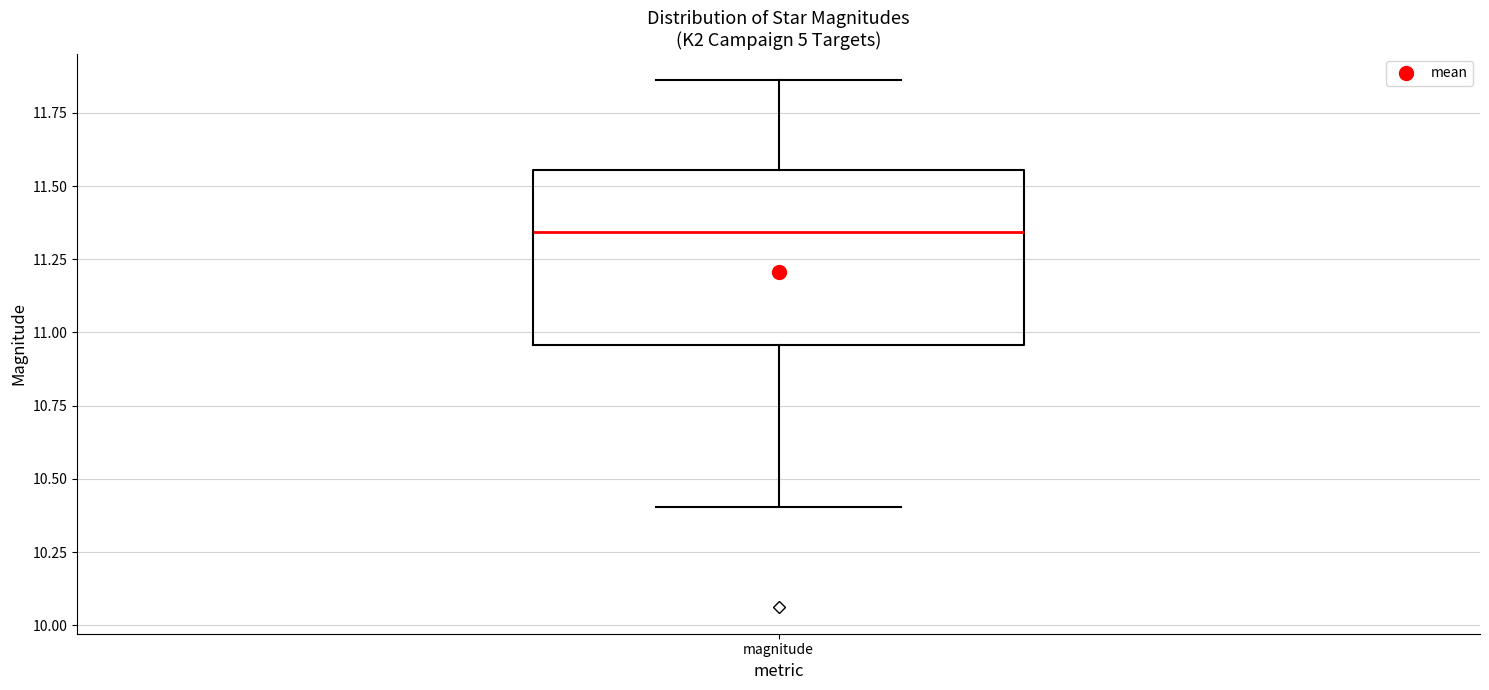

Read this box plot against the y-axis: the position of the median line, the range covered by the box, and the ends of both whiskers. The values are not printed on the chart, so give them approximately, as read against the axis.

median 11.35, box 10.95 to 11.55, whiskers 10.40 to 11.85